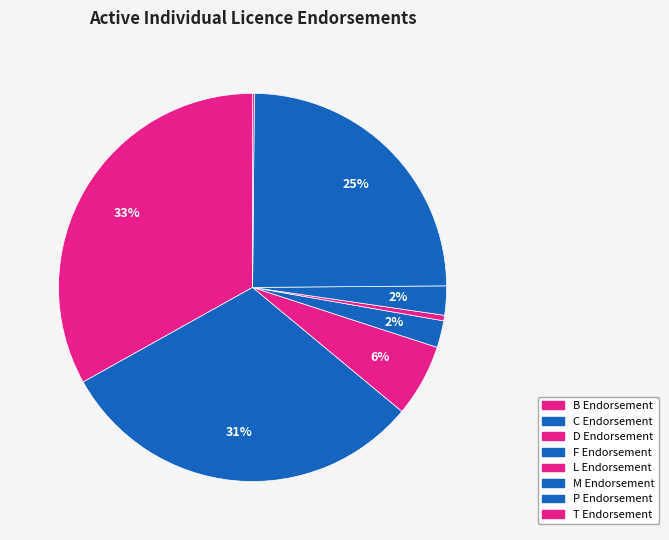

What is the change in value from F Endorsement to P Endorsement?

+2742